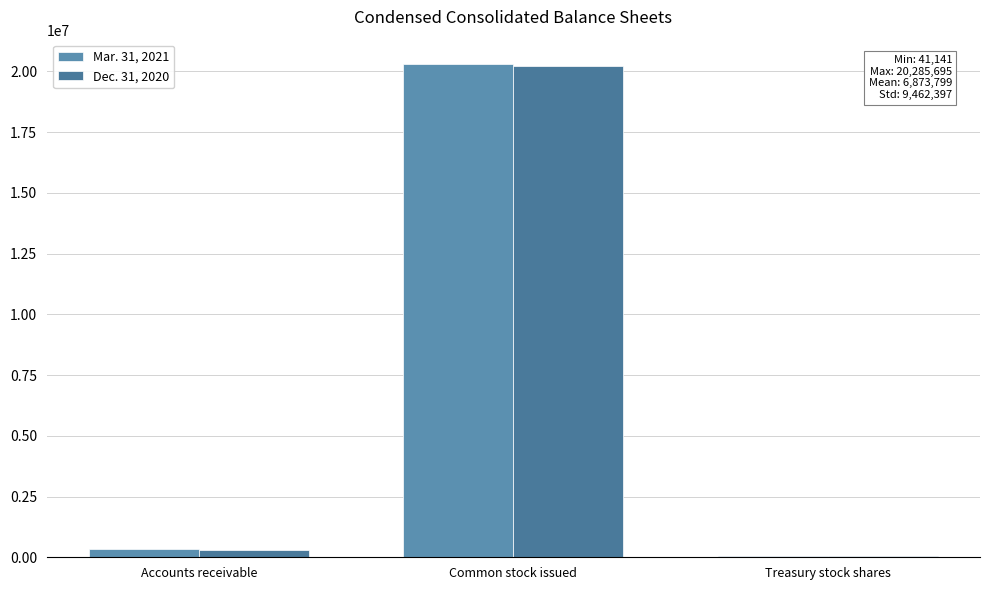

How many data points does each series have?

3